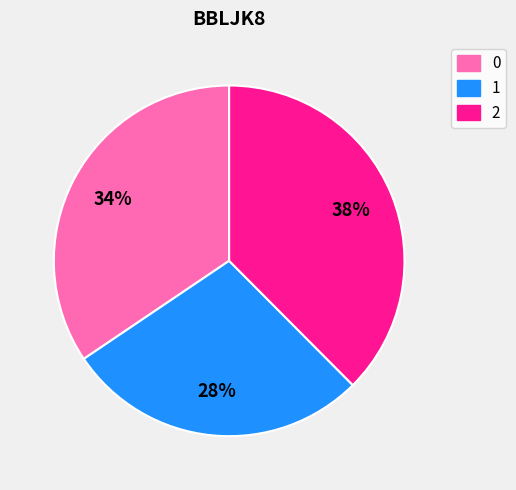

Is the sum of 2 and 0 greater than half?

Yes